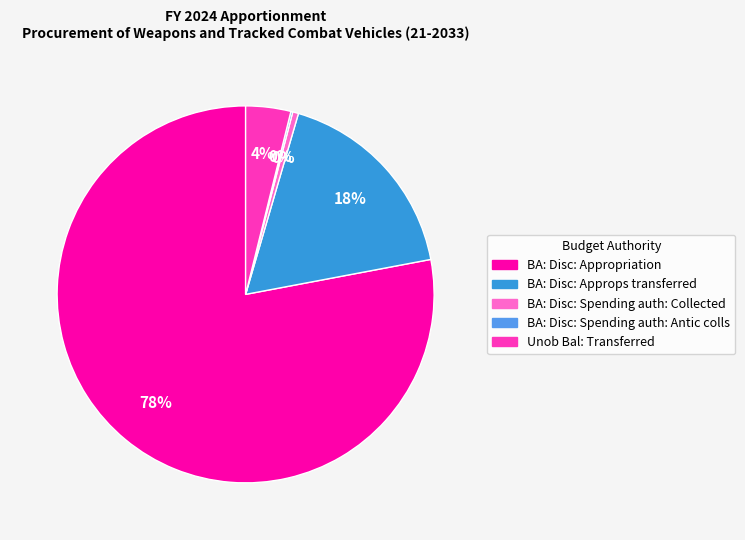

The BA: Disc: Approps transferred slice represents 25% of the pie. True or false?

False